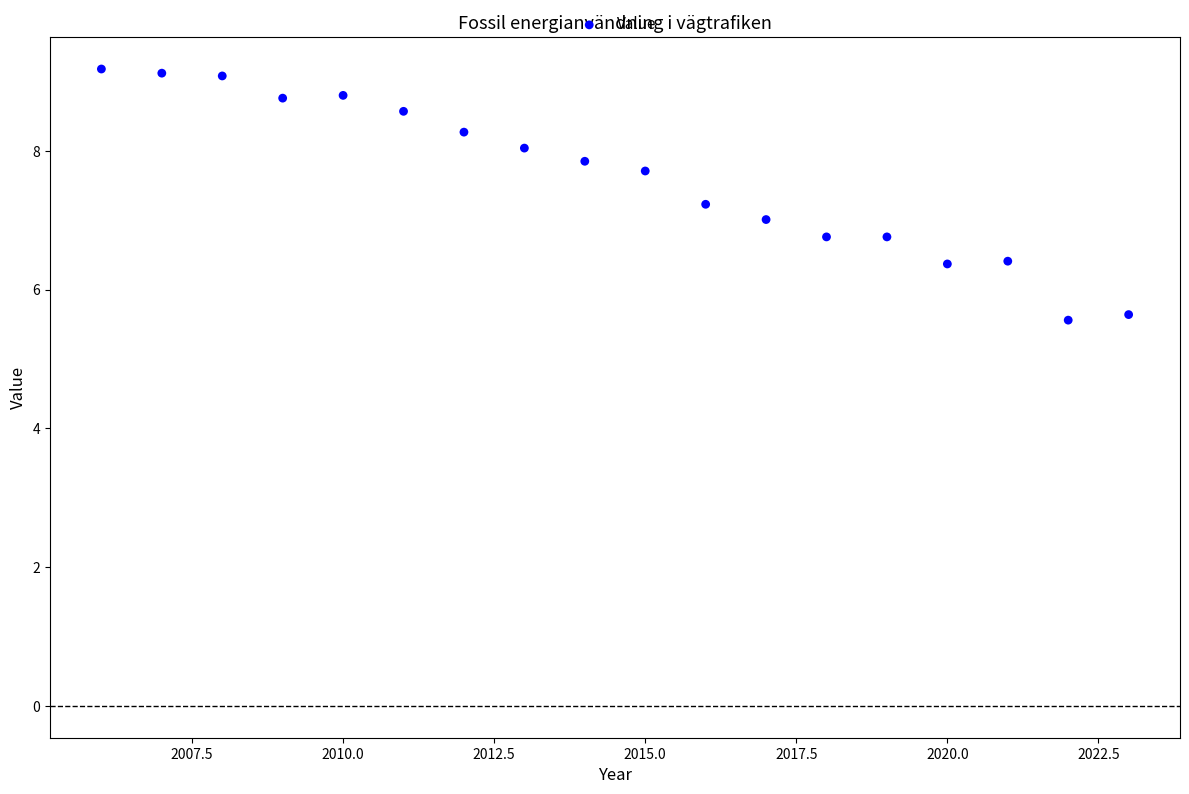

What is the range of Y values (max minus min)?

3.6